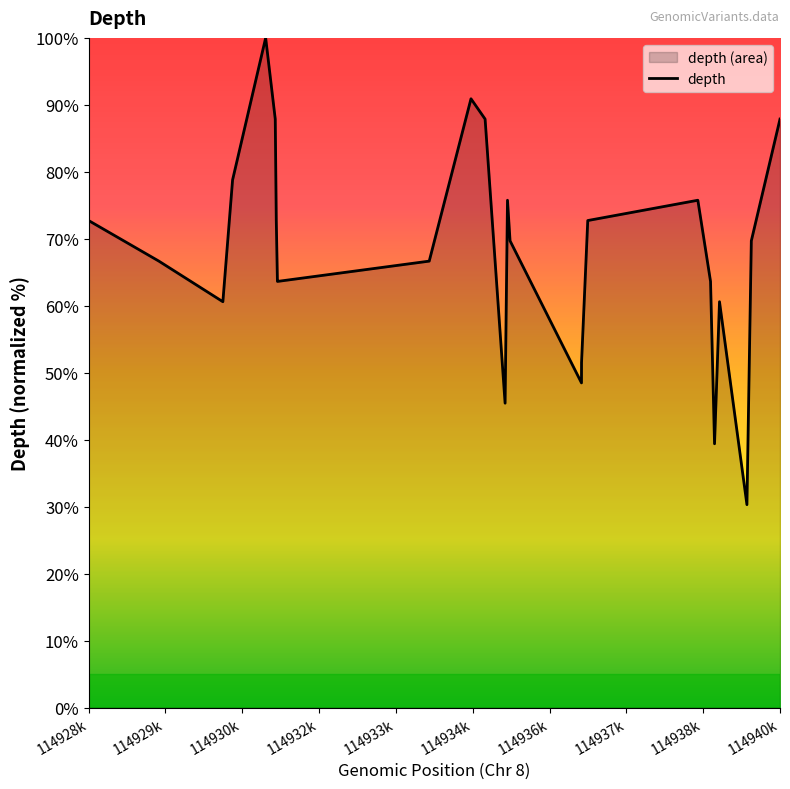

What is the greatest value displayed?

100.0